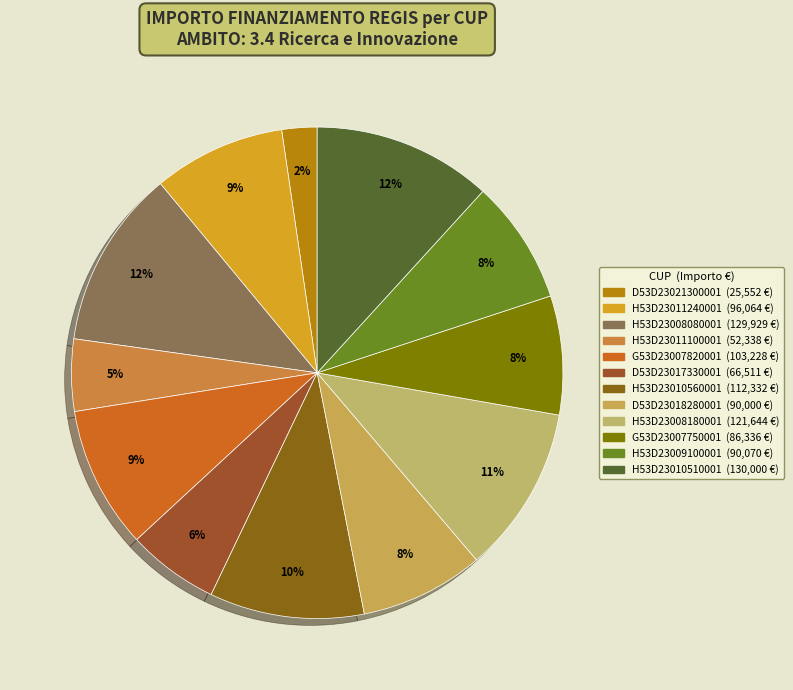

Is it true that H53D23010510001 is 26% of the pie?

False